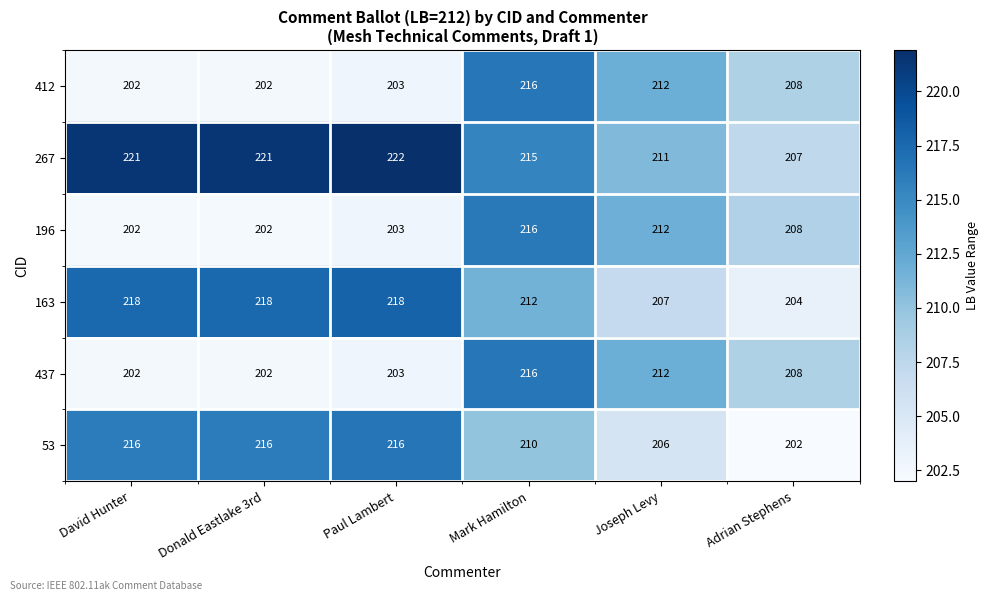

What is the difference between the maximum and minimum values in the 437 series?

14